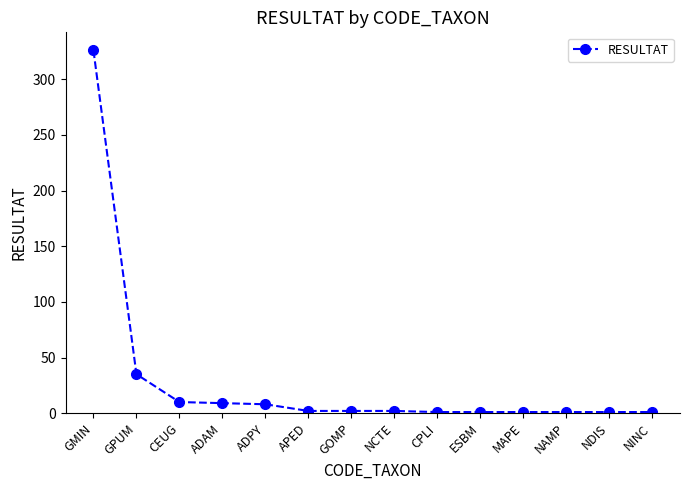

Which label corresponds to the largest value in the chart?

GMIN